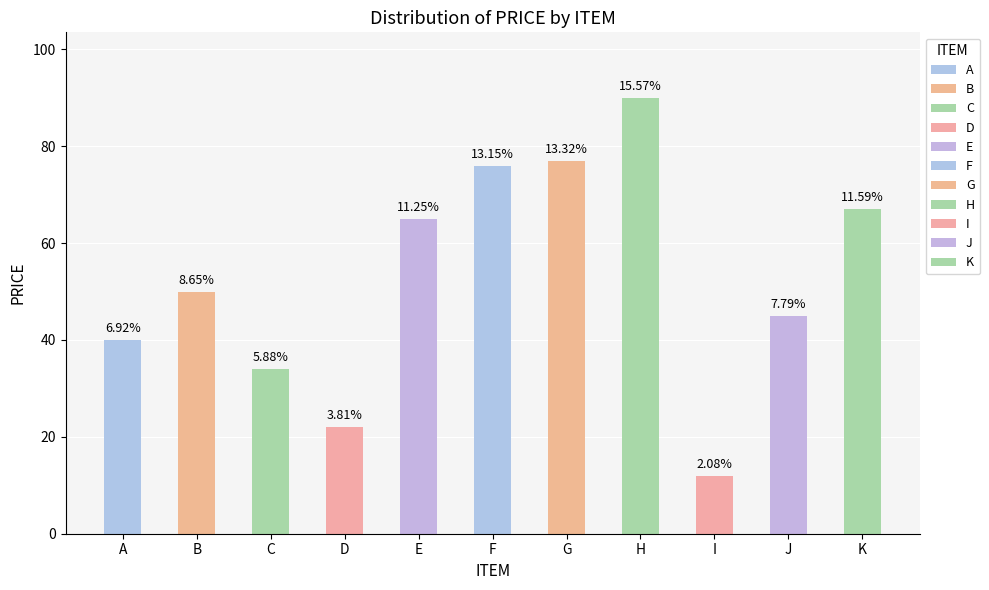

How many bars are there in total?

11